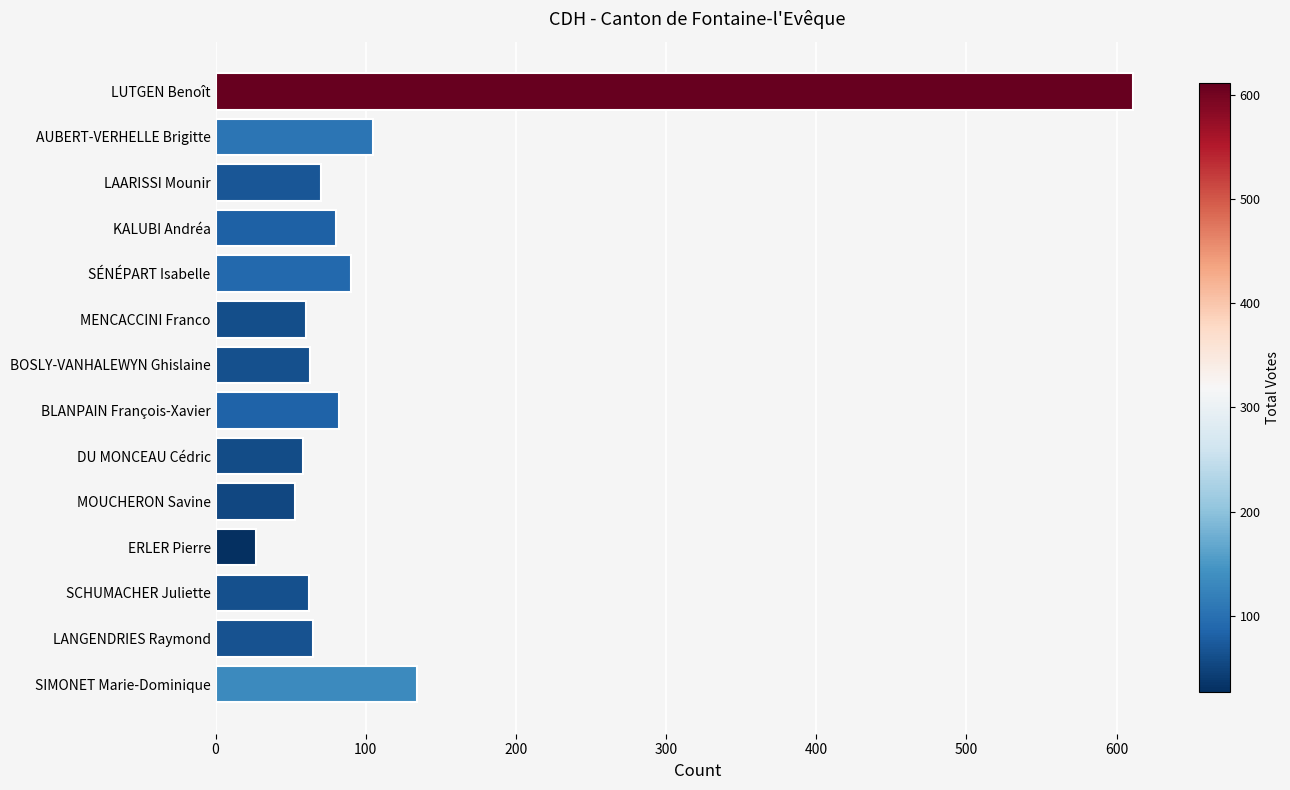

What is the average value?

111